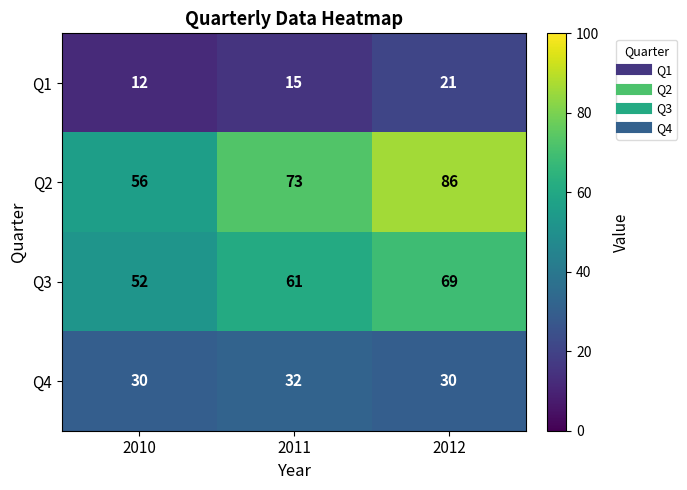

Is it true that Q4 equals 32 at 2011?

True